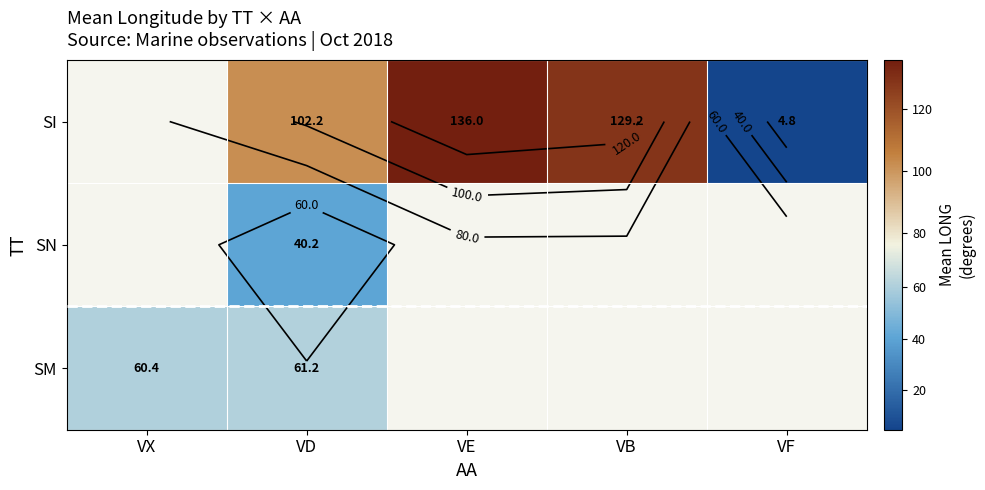

At which category is the sum across all series the highest?

VD